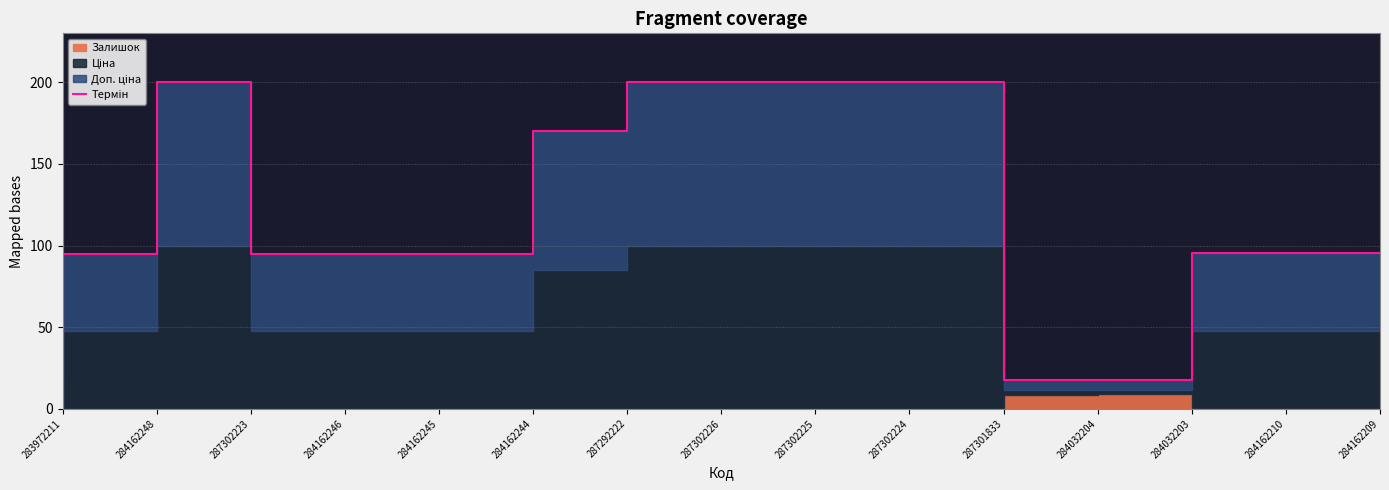

Which has a higher value, 287302224 or 287302223?

287302223